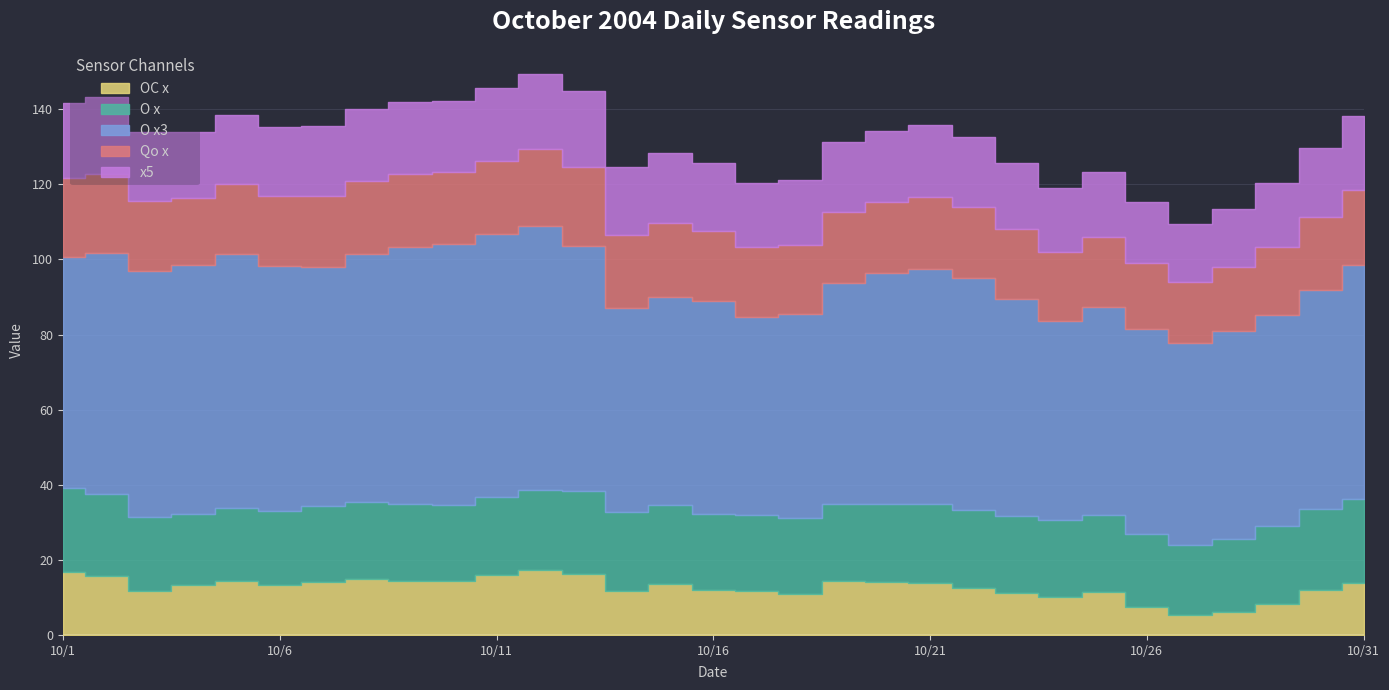

The OC x series shows 11.8 at 2004/10/3. True or false?

True